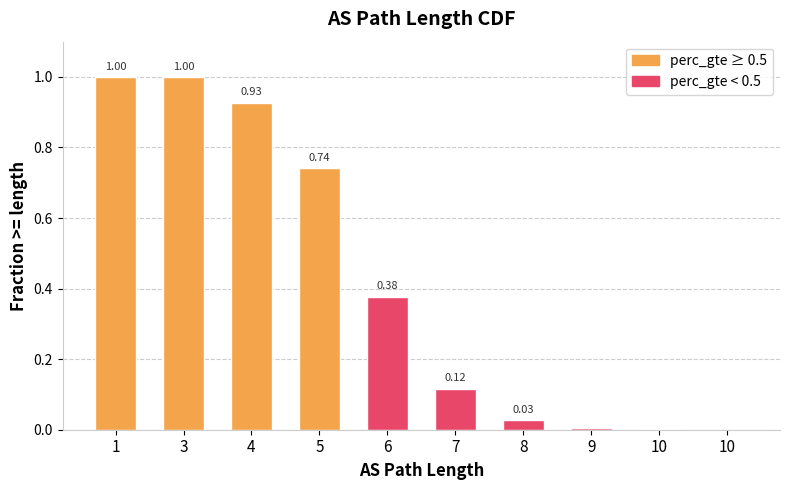

List the labels in order of value, largest first.

1, 3, 4, 5, 6, 7, 8, 9, 10, 10